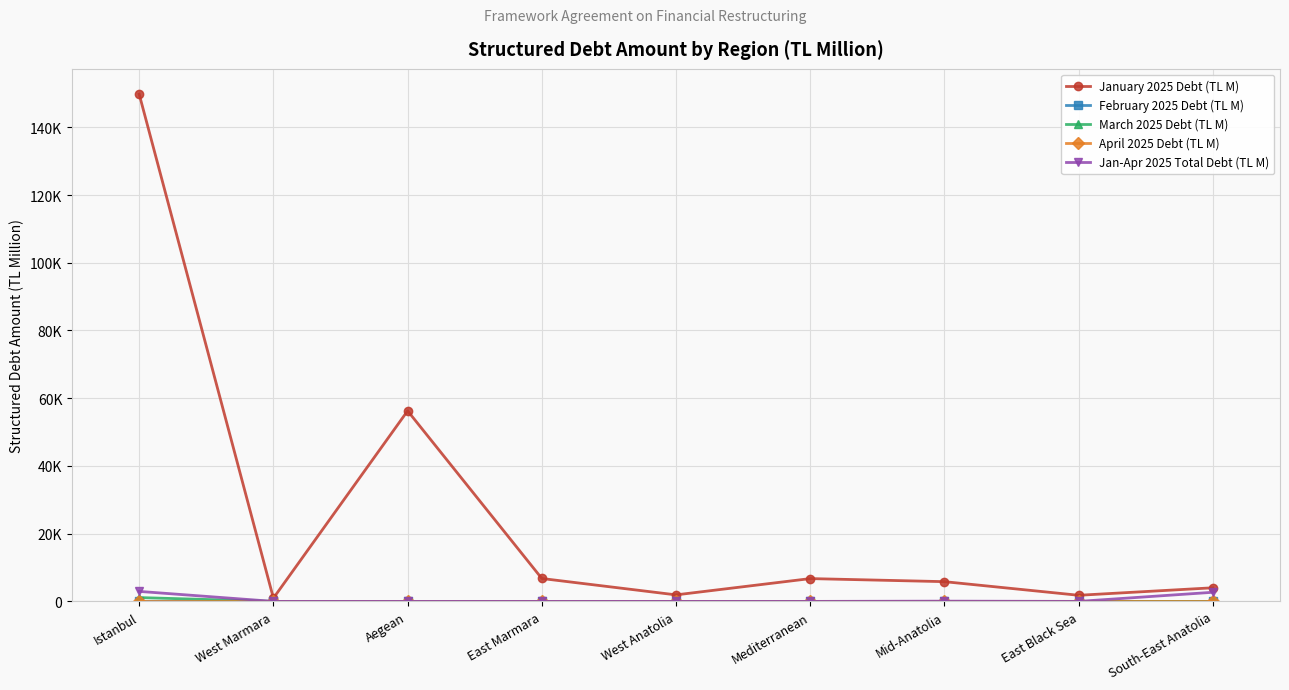

What is the spread (max minus min) of values at East Black Sea?

1805.0